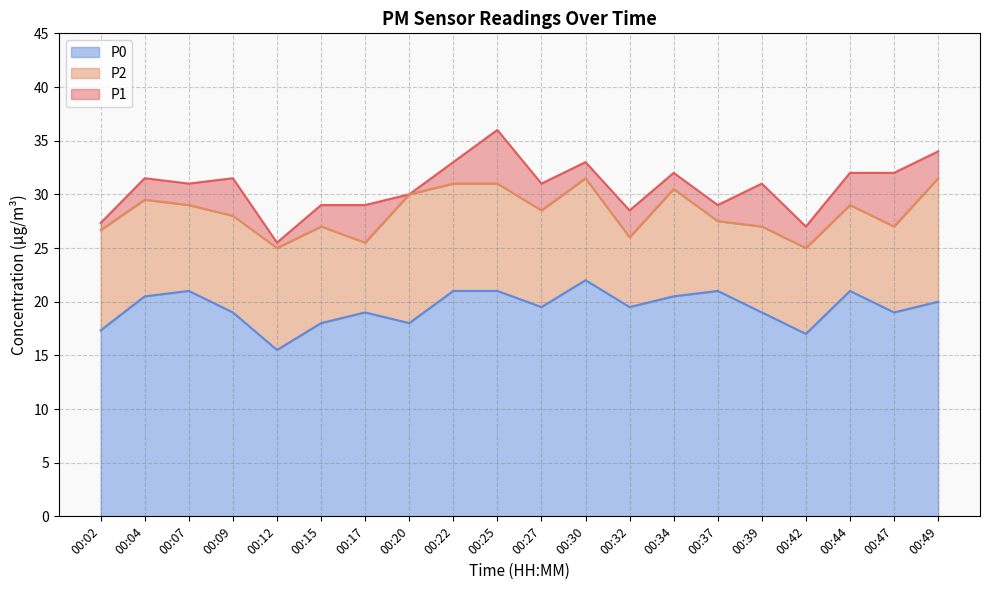

True or false: P1 and P0 cross at least once.

False